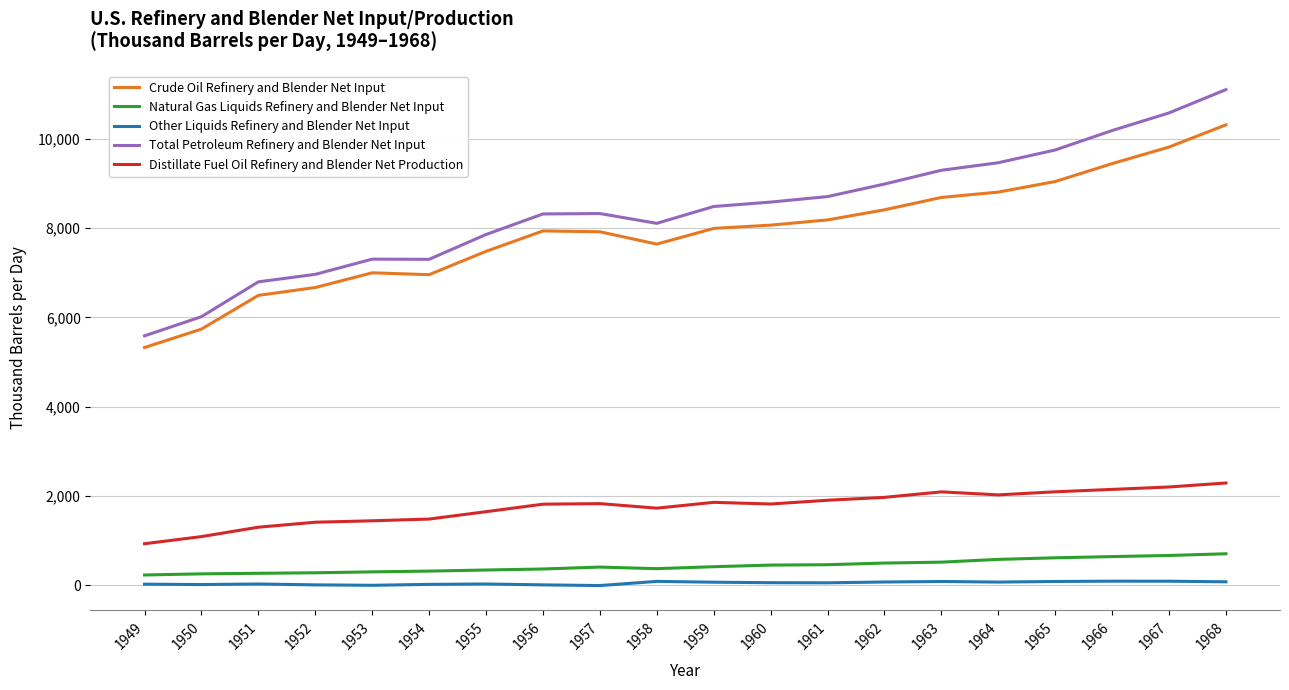

The value of Other Liquids Refinery and Blender Net Input at 1961 is 58.6. True or false?

True